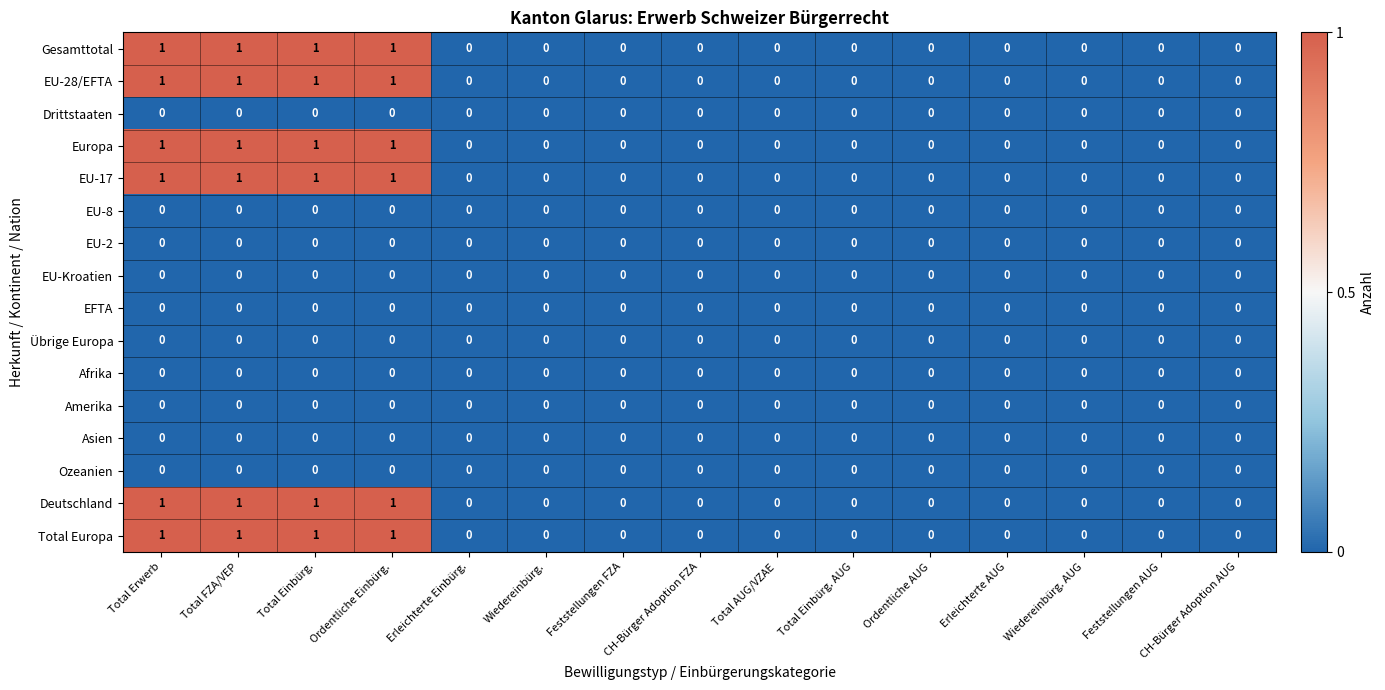

What is the sum of all Deutschland values?

4